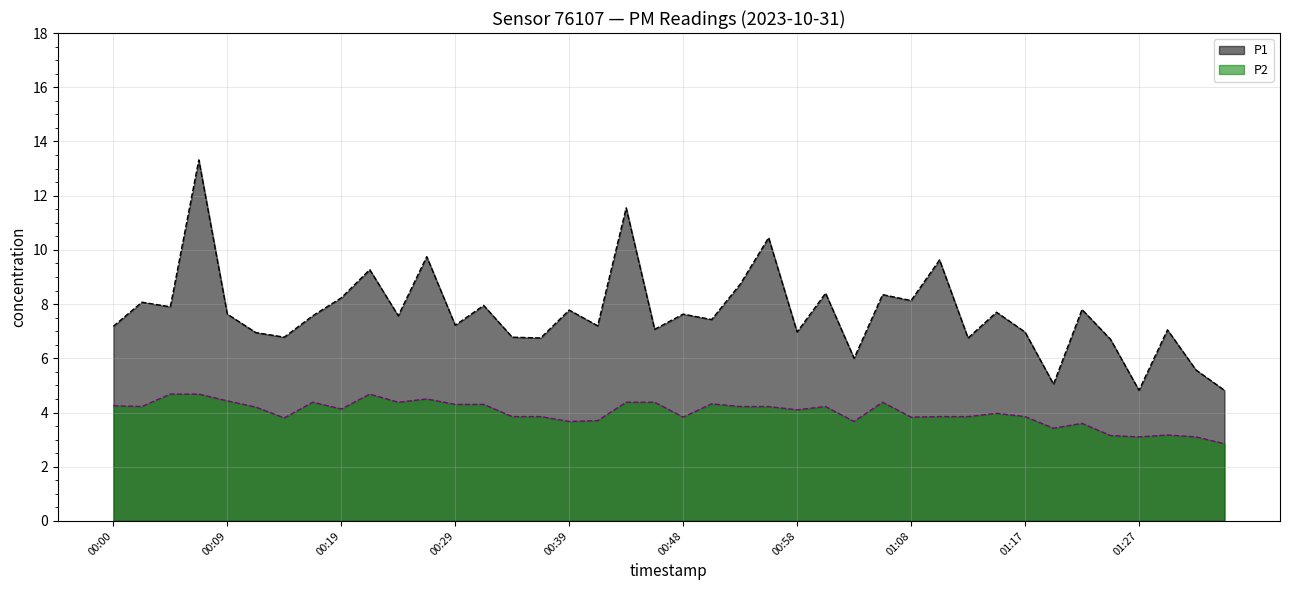

What is the sum of the P1 values at 00:00 and 00:14?

14.0